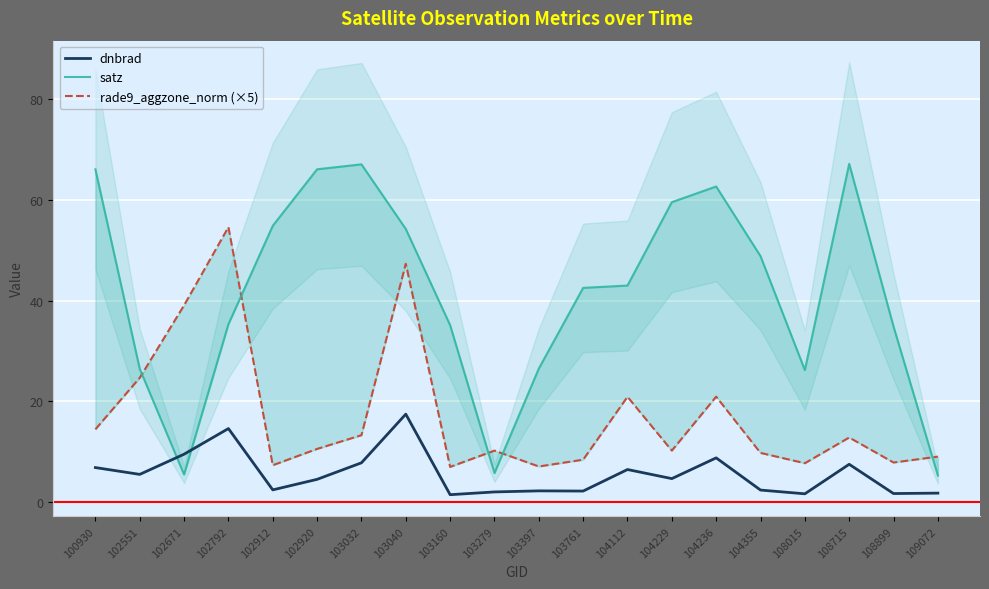

How many data points in satz are less than 43?

10